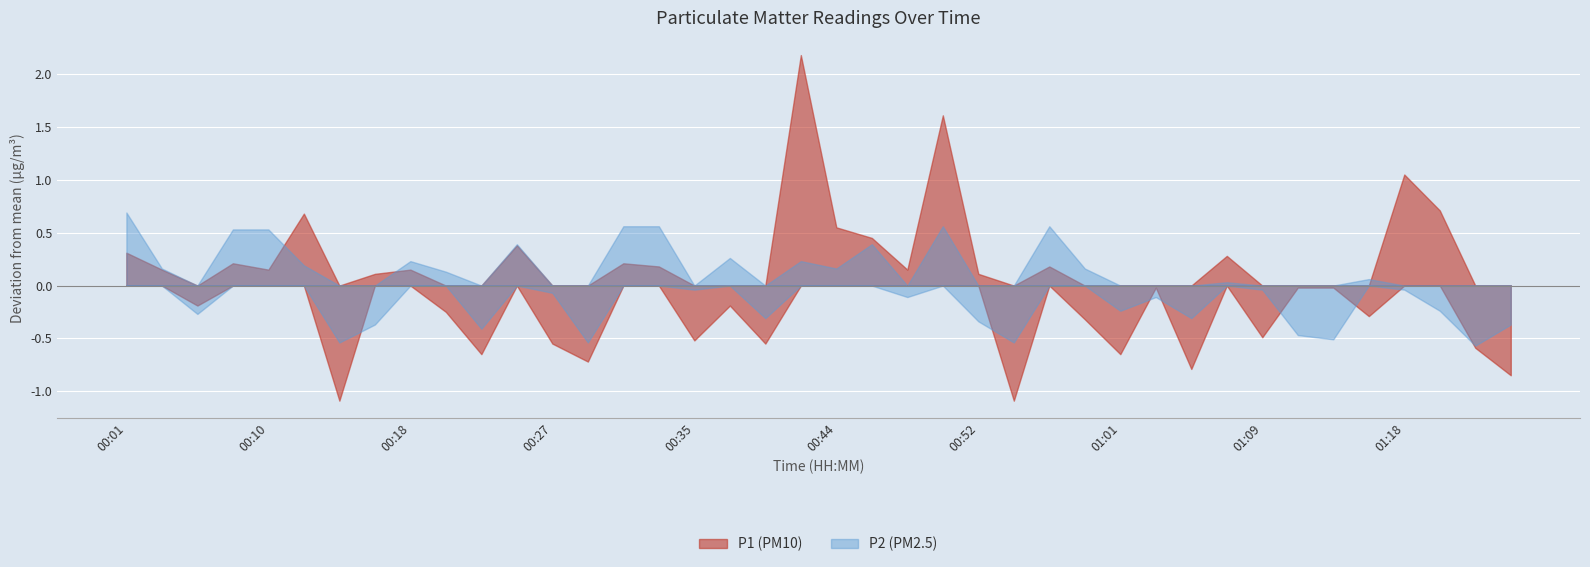

List the labels in order of P2 value, smallest first.

01:23, 00:14, 00:29, 00:55, 01:14, 01:11, 00:23, 00:16, 01:25, 00:52, 00:39, 01:05, 00:06, 01:01, 01:20, 00:48, 01:03, 00:27, 00:35, 01:09, 01:18, 01:07, 01:16, 00:20, 00:04, 00:44, 00:59, 00:12, 00:18, 00:41, 00:37, 00:25, 00:46, 00:08, 00:10, 00:31, 00:33, 00:50, 00:57, 00:01